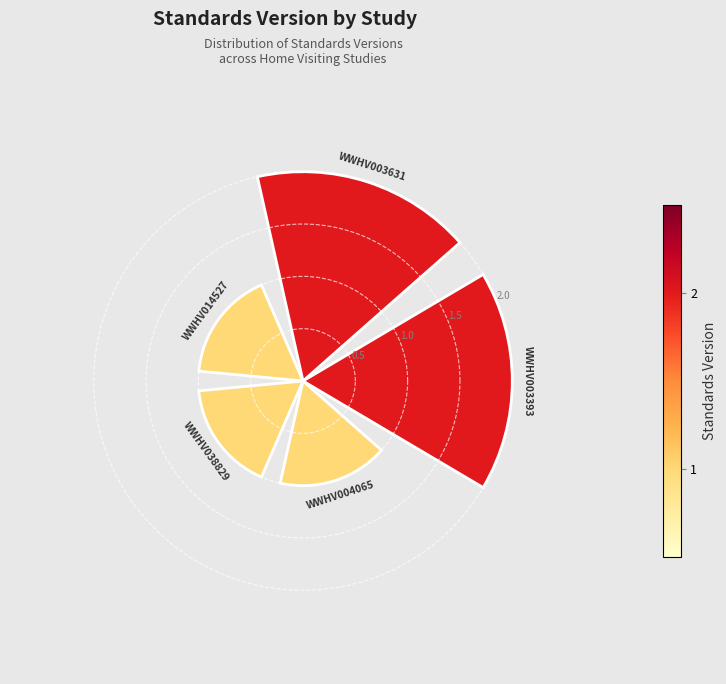

What is the value of the 4th bar from the left?

1